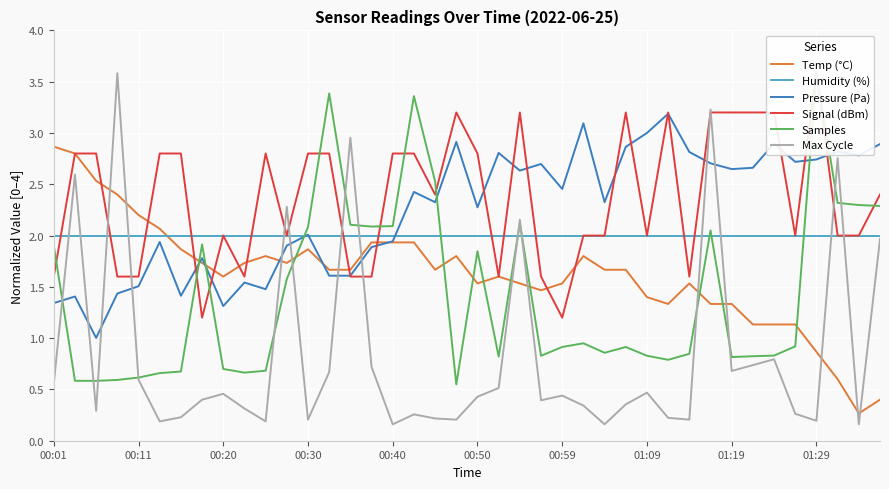

True or false: Pressure (Pa) has more than 1 interior local peaks.

True